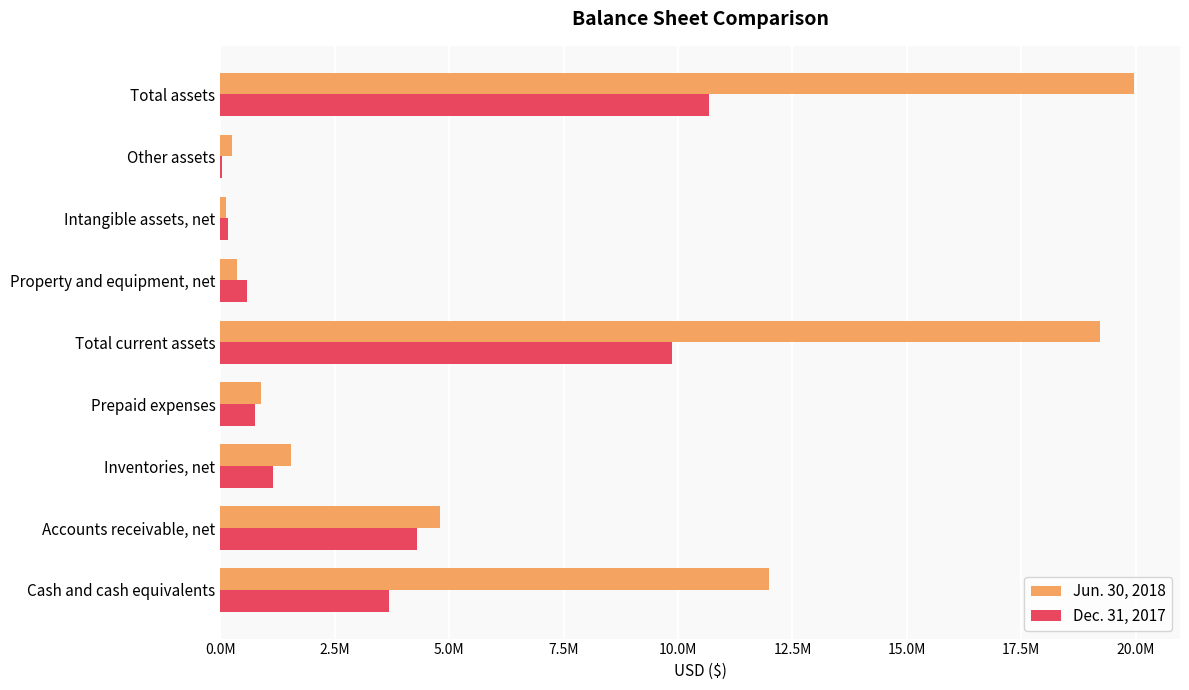

What is the maximum value for Jun. 30, 2018?

19969236